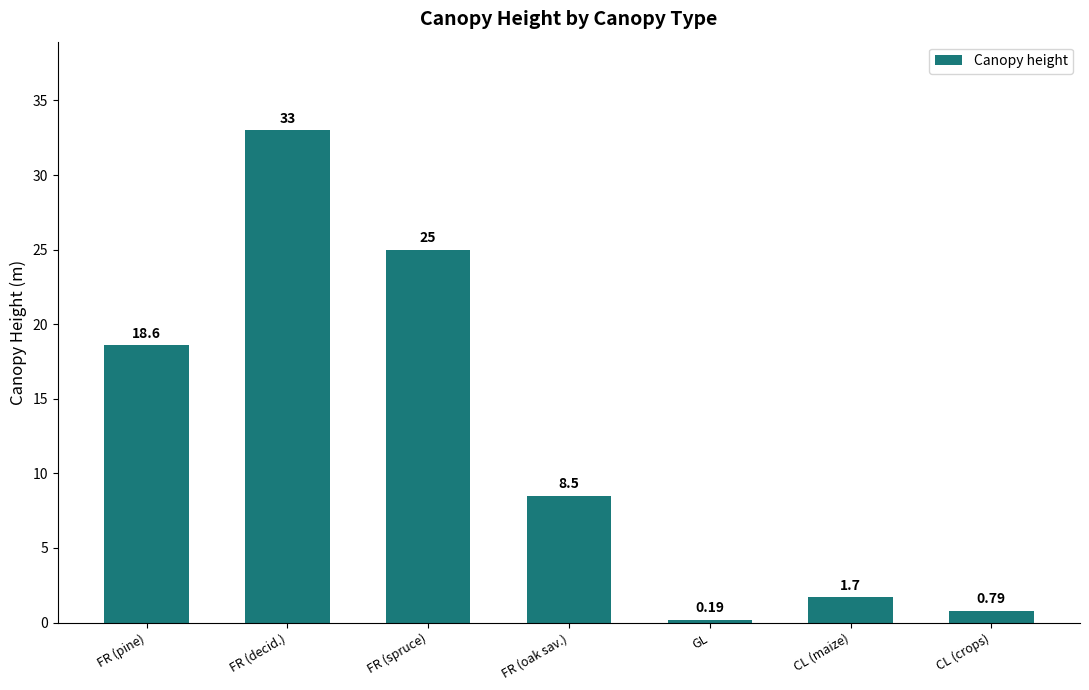

What is the difference between the second highest and second lowest values?

24.2